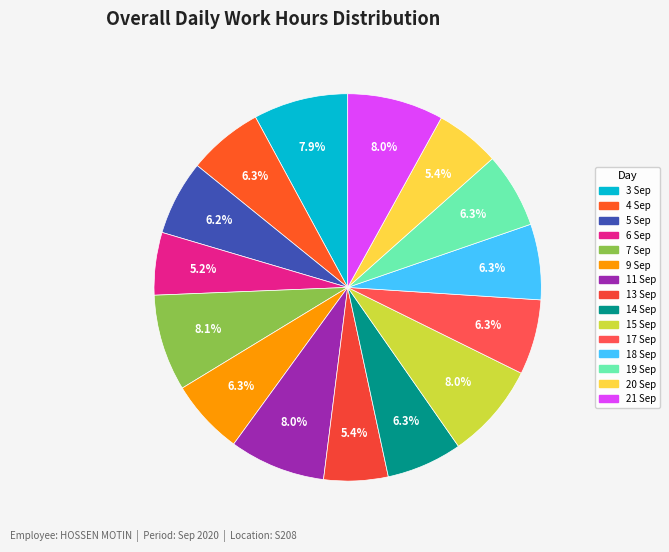

True or false: 20 Sep accounts for 1% of the total.

False